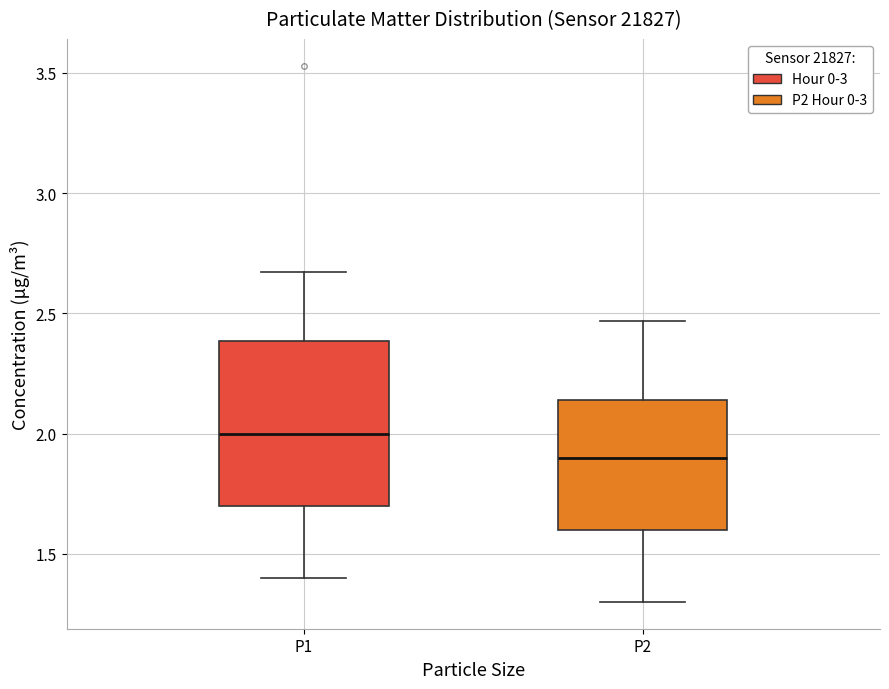

Where is the lower edge of the box for P1 on the y-axis? The values are not printed on the chart, so give them approximately, as read against the axis.

1.70